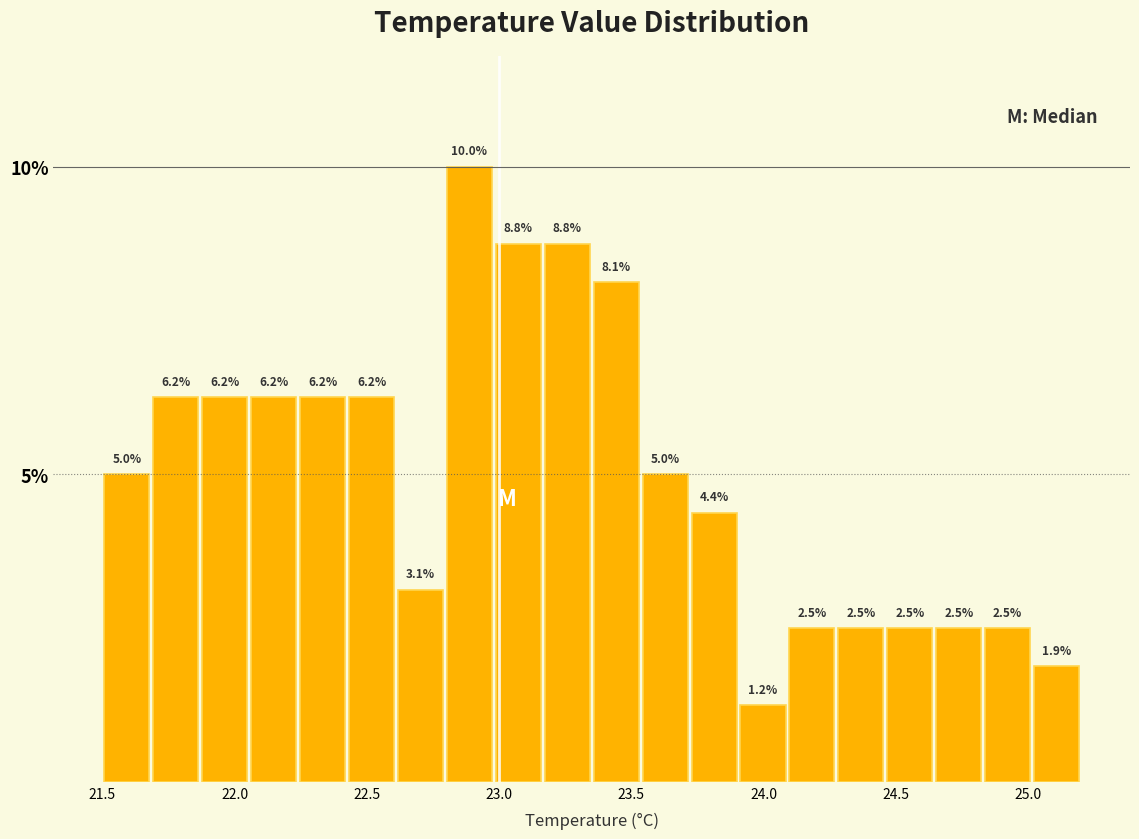

Around what value on the x-axis is the tallest bar? Give the approximate position of its centre, as read against the axis.

22.90